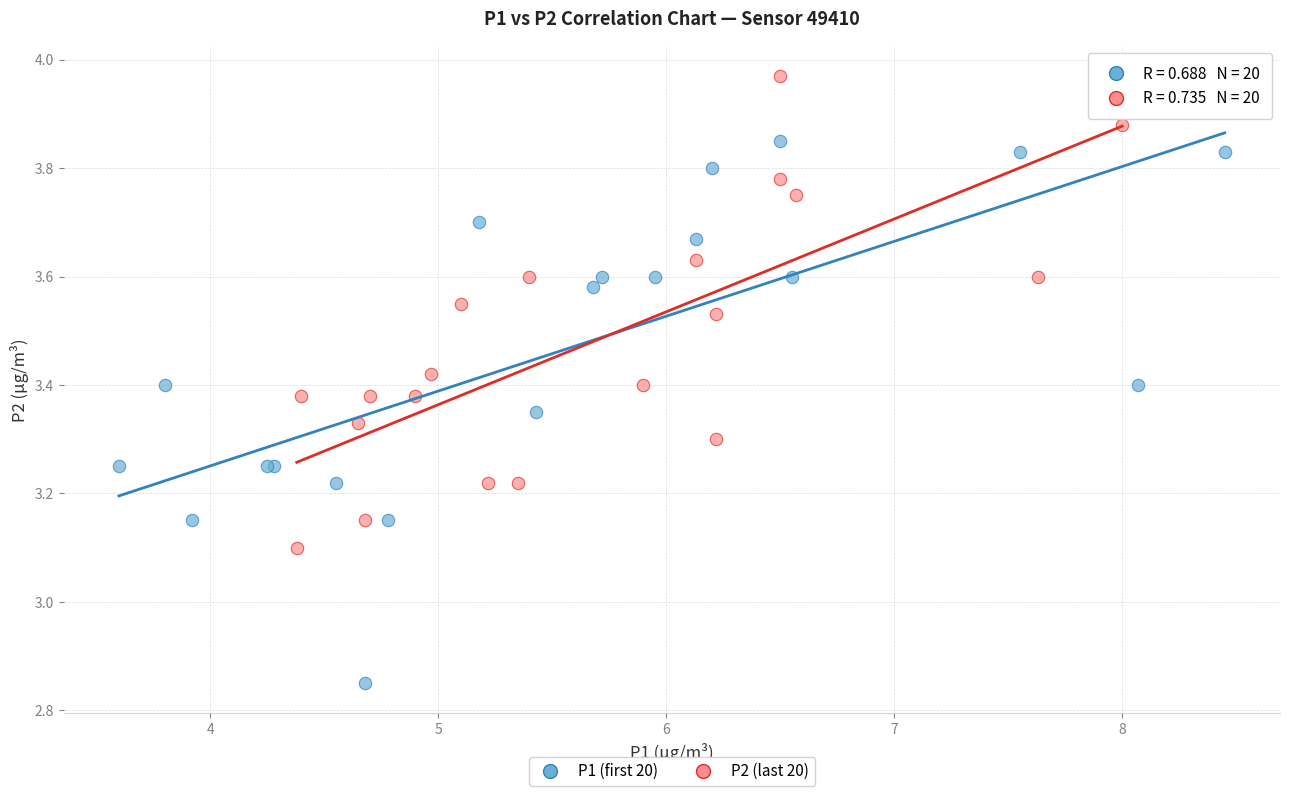

Which series has the largest Y range (max minus min)?

P1 (first 20)